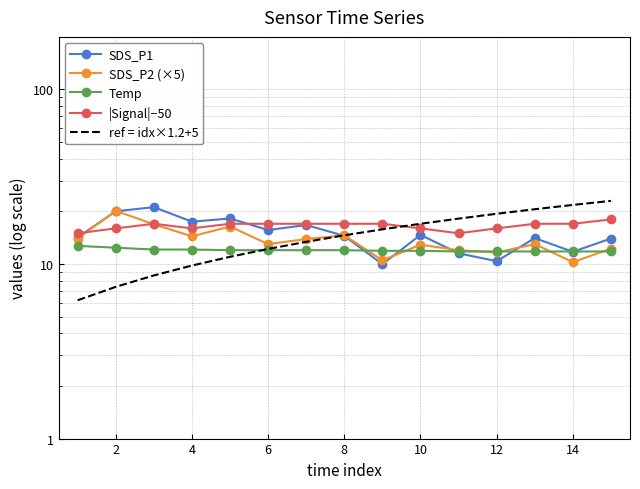

How many lines are shown in the chart?

5